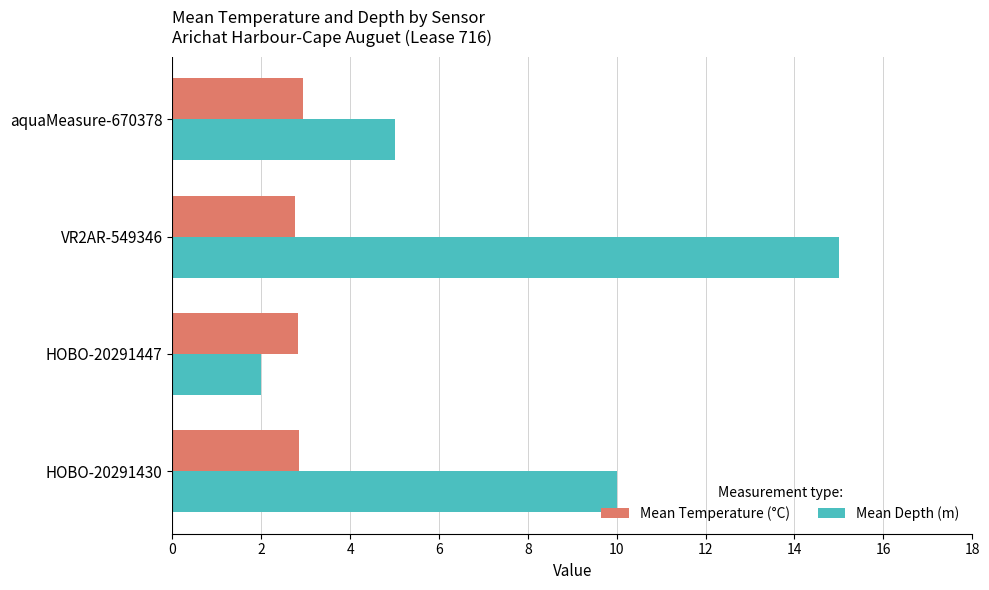

What is the difference between the second highest and second lowest values in the Mean Depth (m) series?

5.0